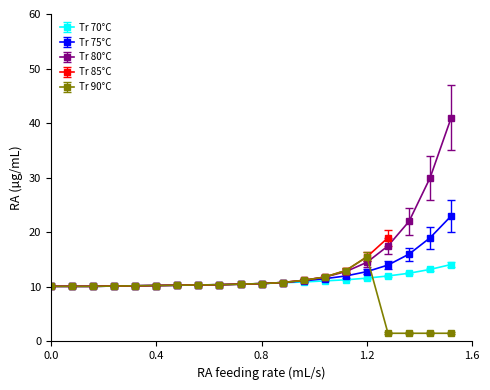

What is the value of the Tr 70°C point at the 11th from the left?

10.6